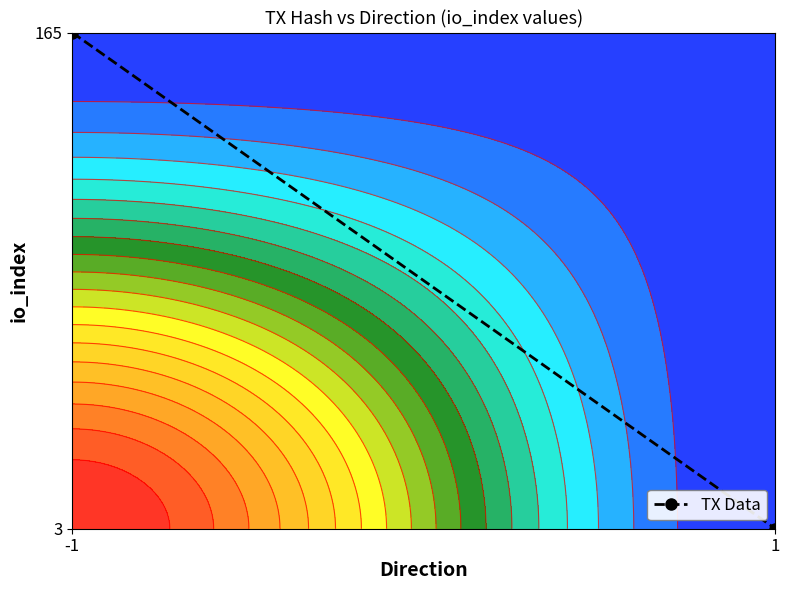

How many series are shown in this chart?

1